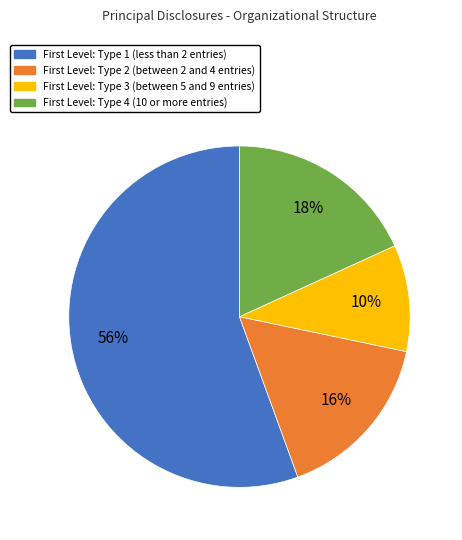

How many slices are in this pie chart?

4